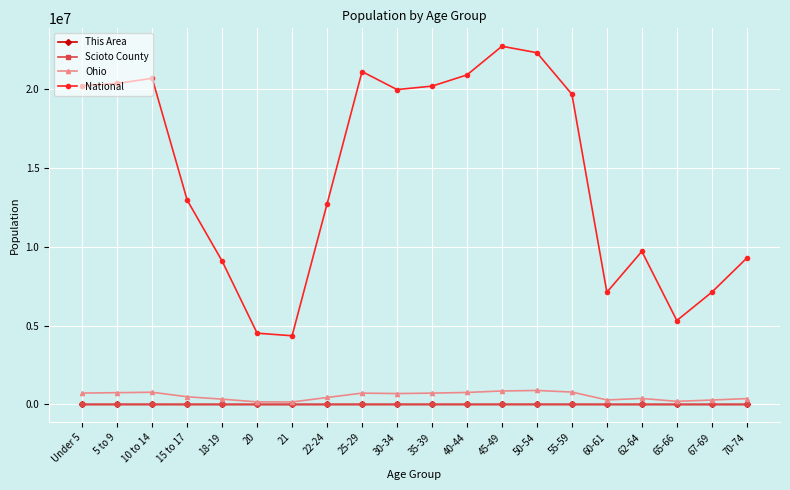

Which series has the widest spread of values?

National